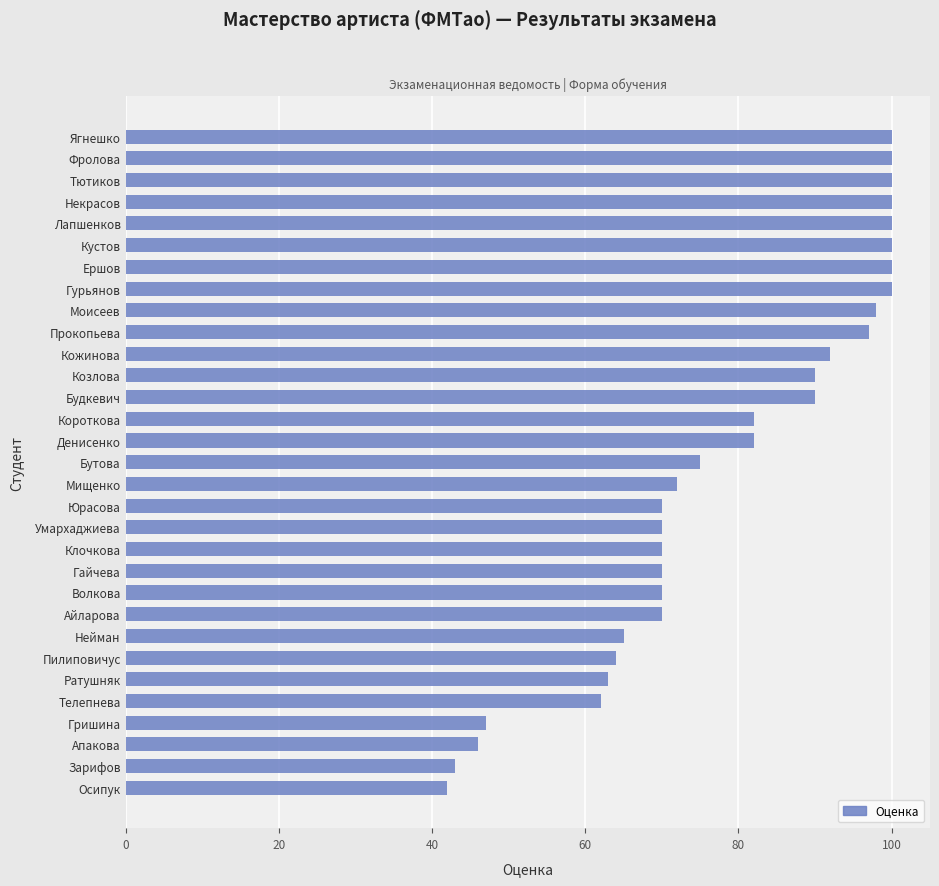

True or false: the data shows 100 at Гурьянов.

True